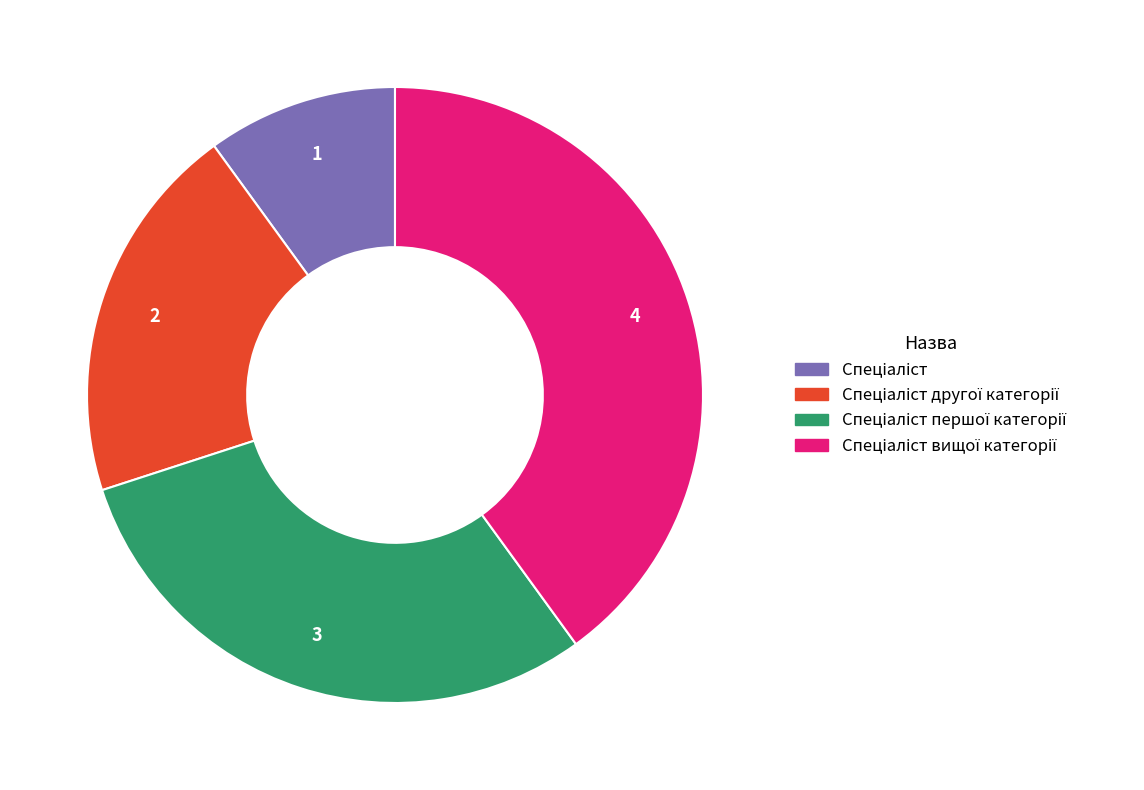

Is there a majority slice in this chart?

No